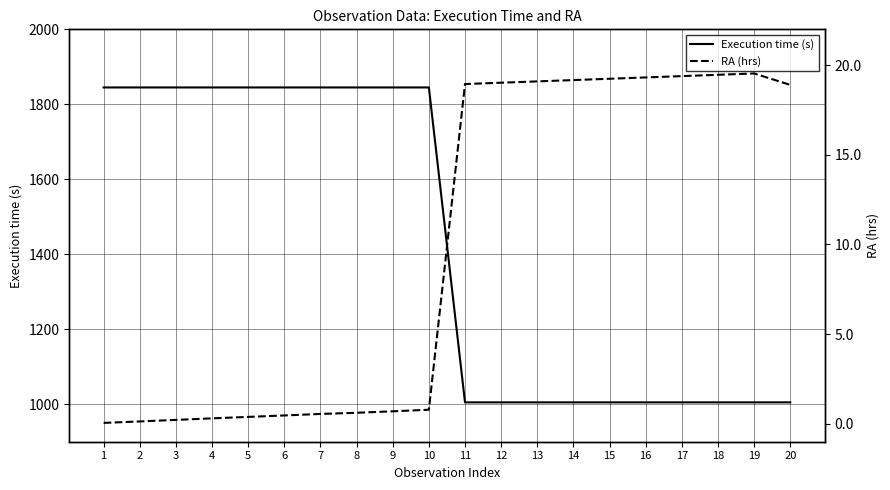

Reading left to right, what are all the values shown in this chart?

Execution time (s): 1=1845.0	2=1845.0	3=1845.0	4=1845.0	5=1845.0	6=1845.0	7=1845.0	8=1845.0	9=1845.0	10=1845.0	11=1005.0	12=1005.0	13=1005.0	14=1005.0	15=1005.0	16=1005.0	17=1005.0	18=1005.0	19=1005.0	20=1005.0
RA (hrs): 1=0.0	2=0.1	3=0.2	4=0.3	5=0.4	6=0.5	7=0.5	8=0.6	9=0.7	10=0.8	11=18.9	12=19.0	13=19.1	14=19.2	15=19.2	16=19.3	17=19.4	18=19.5	19=19.5	20=18.9